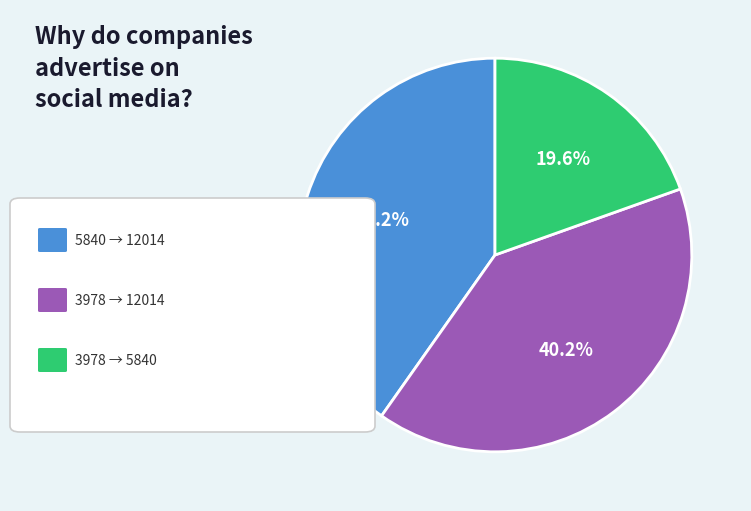

Is there any slice that represents more than half of the pie?

No